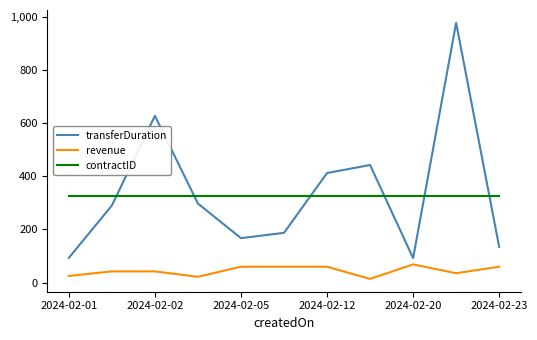

What is the difference between the maximum and minimum values in the revenue series?

54.6